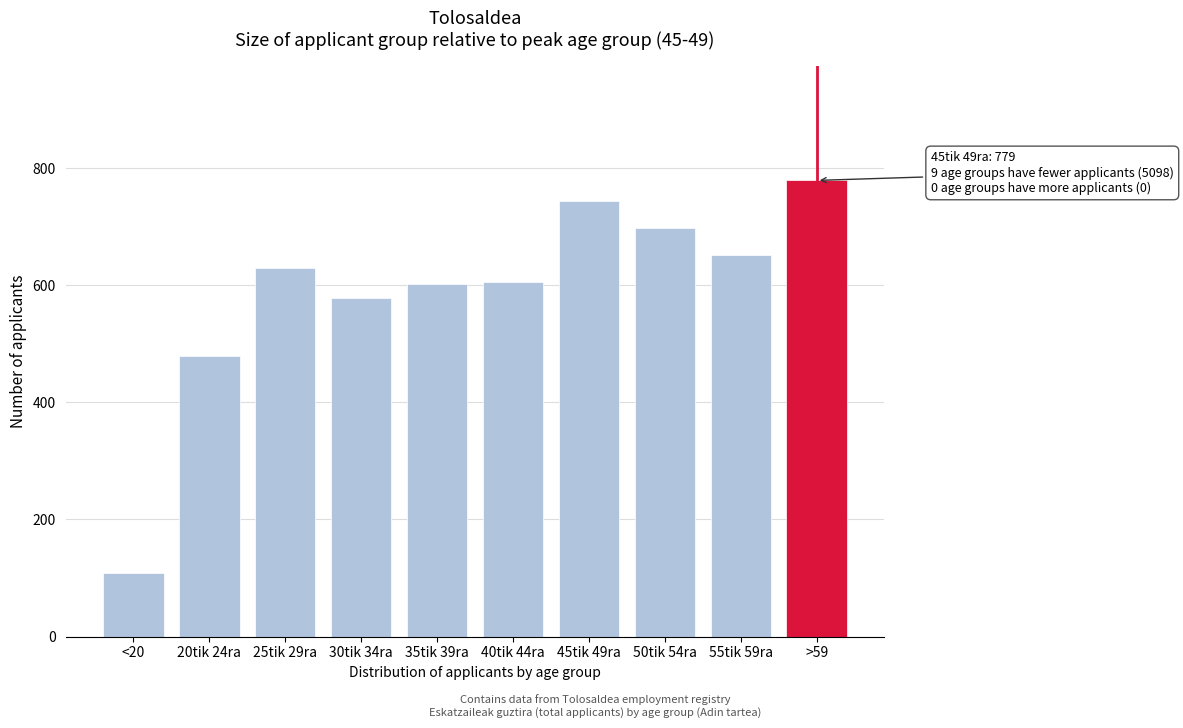

Reading left to right, what are all the values shown in this chart?

109	480	629	579	602	606	744	698	651	779